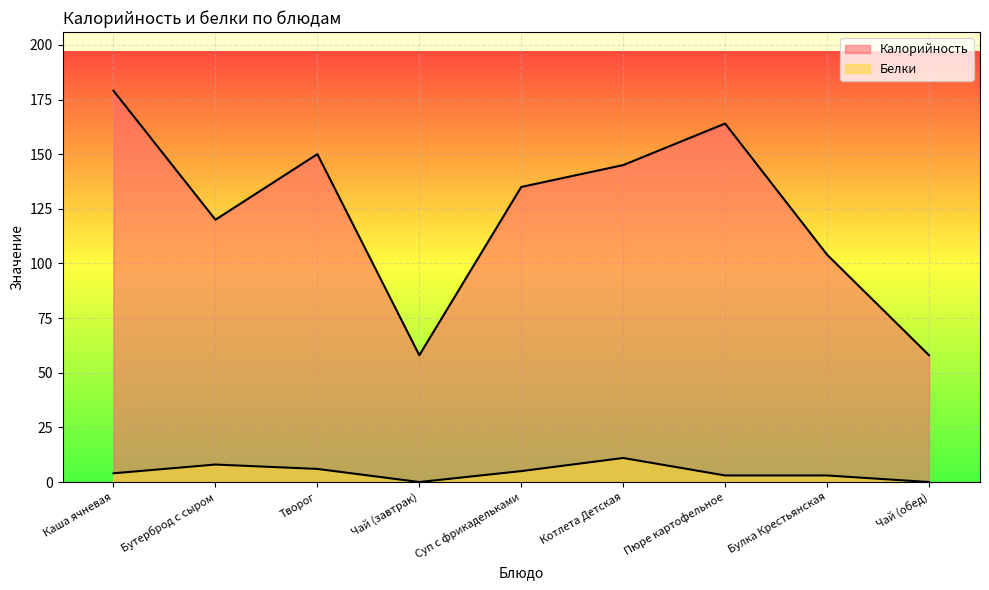

What is the difference between the second highest and minimum values in the Калорийность series?

106